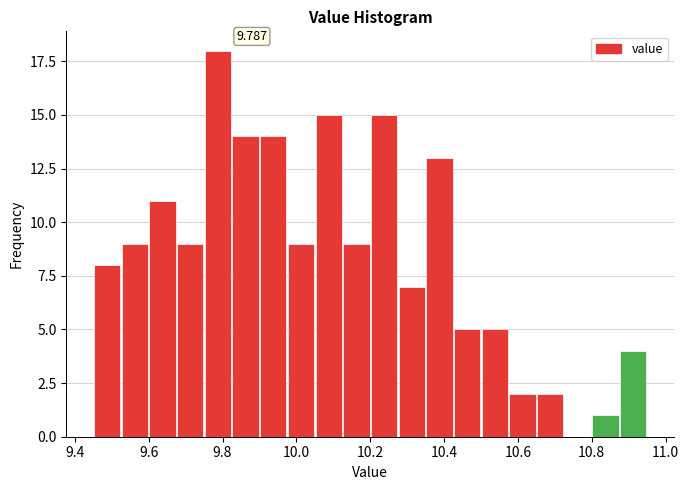

Read against the x-axis, roughly where is the centre of the tallest bar?

9.78